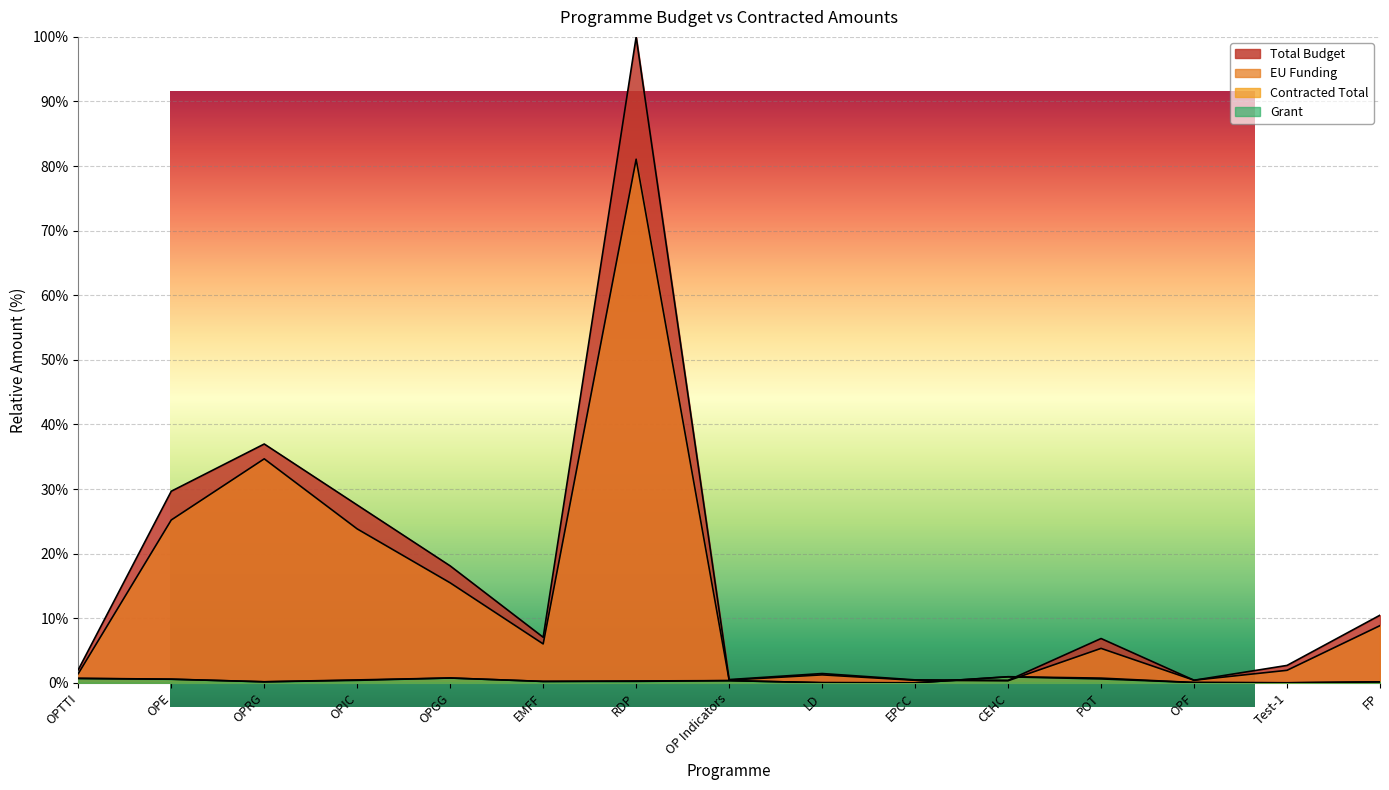

Which series ends up on top after the final intersection of Grant and Total Budget?

Total Budget